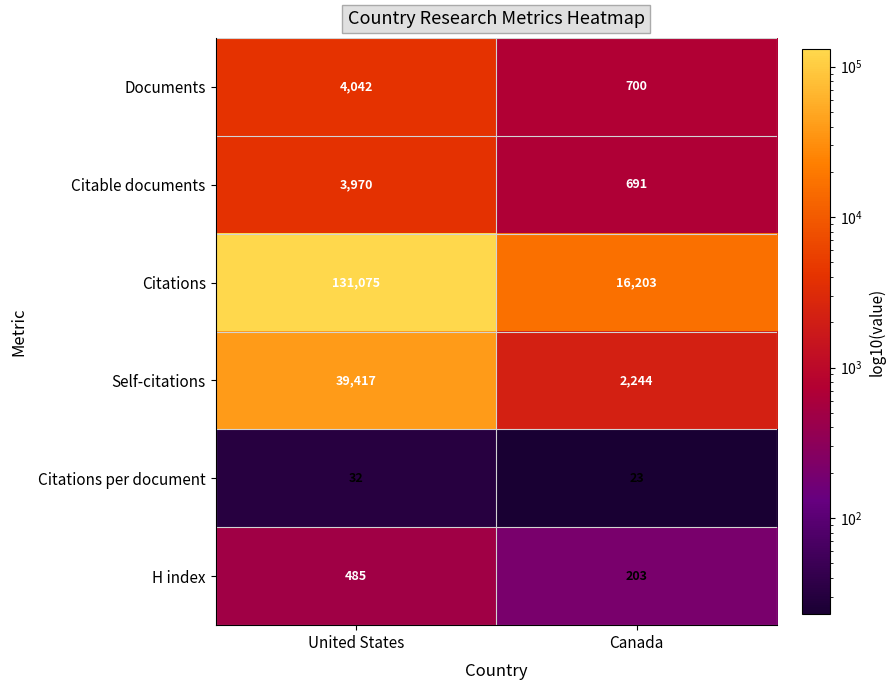

How many data points does each series have?

2